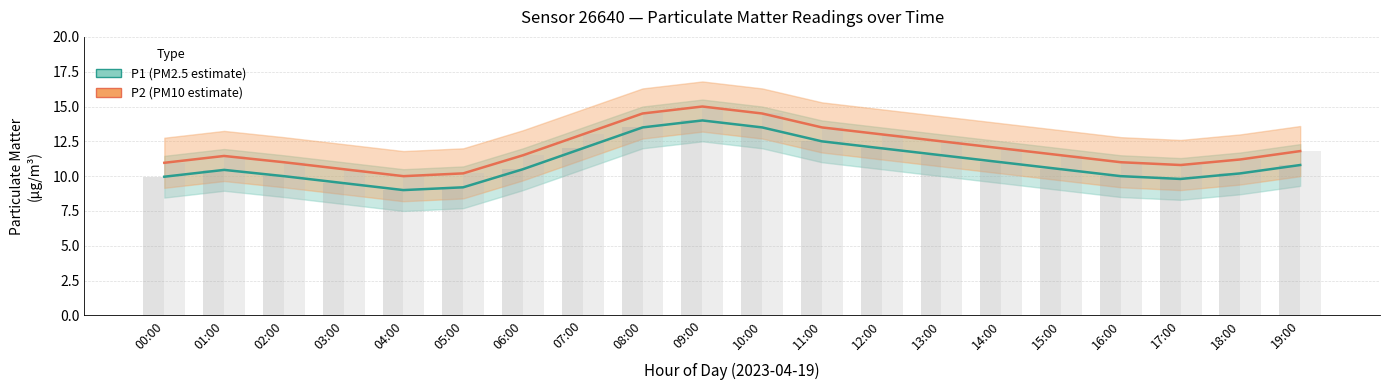

What is the difference between the second highest and second lowest values in the P1 (PM2.5) series?

4.3